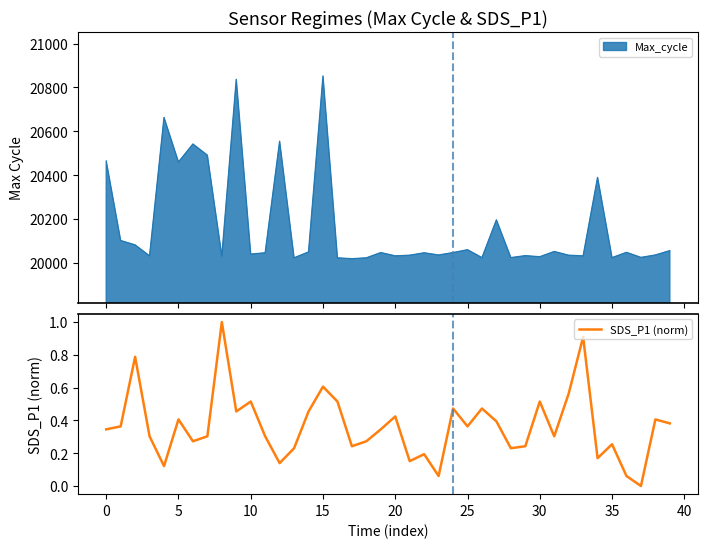

Reading left to right, extract all data points from this chart.

0.3	0.4	0.8	0.3	0.1	0.4	0.3	0.3	1.0	0.5	0.5	0.3	0.1	0.2	0.5	0.6	0.5	0.2	0.3	0.3	0.4	0.2	0.2	0.1	0.5	0.4	0.5	0.4	0.2	0.2	0.5	0.3	0.6	0.9	0.2	0.3	0.1	0.0	0.4	0.4